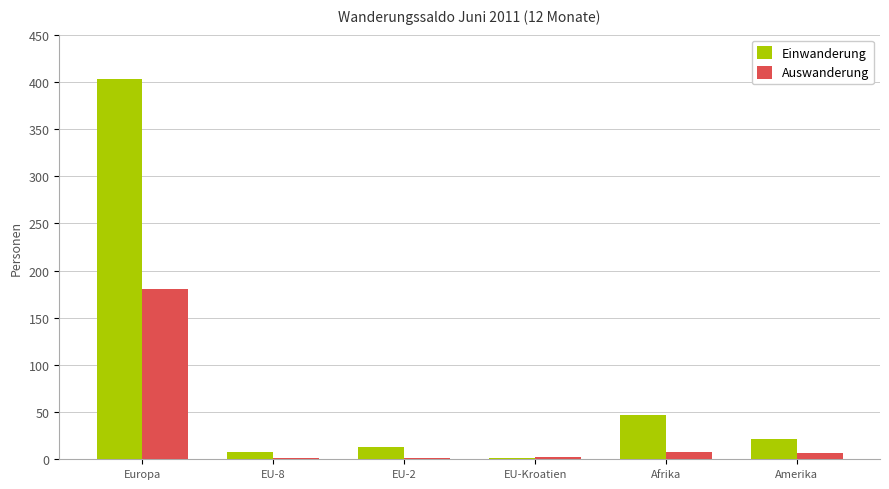

How many data points does each series have?

6